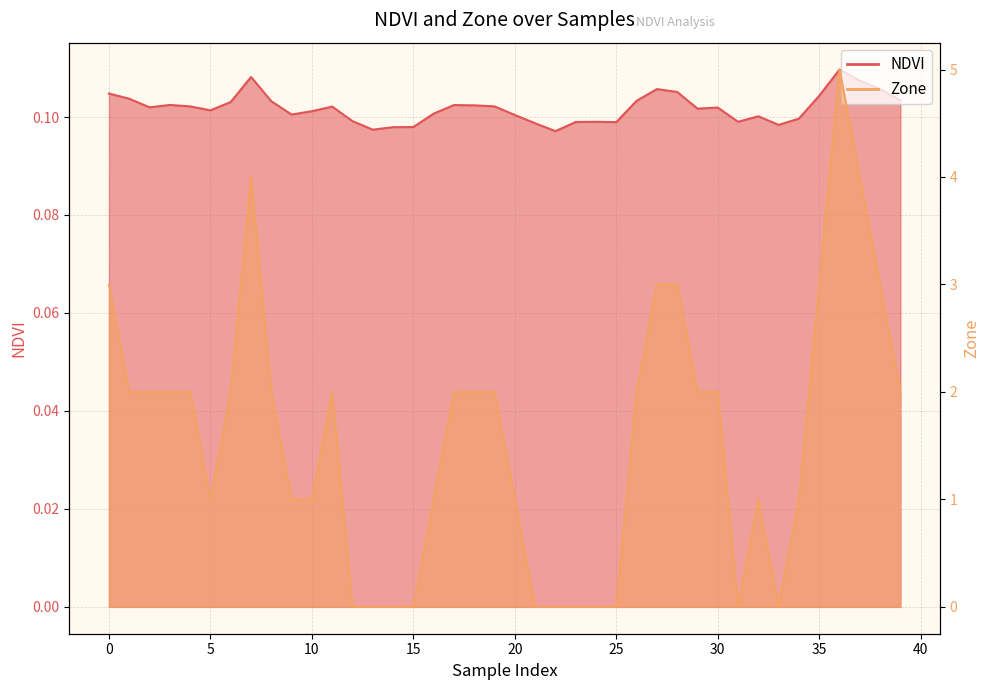

Which series has the largest range (max minus min)?

Zone